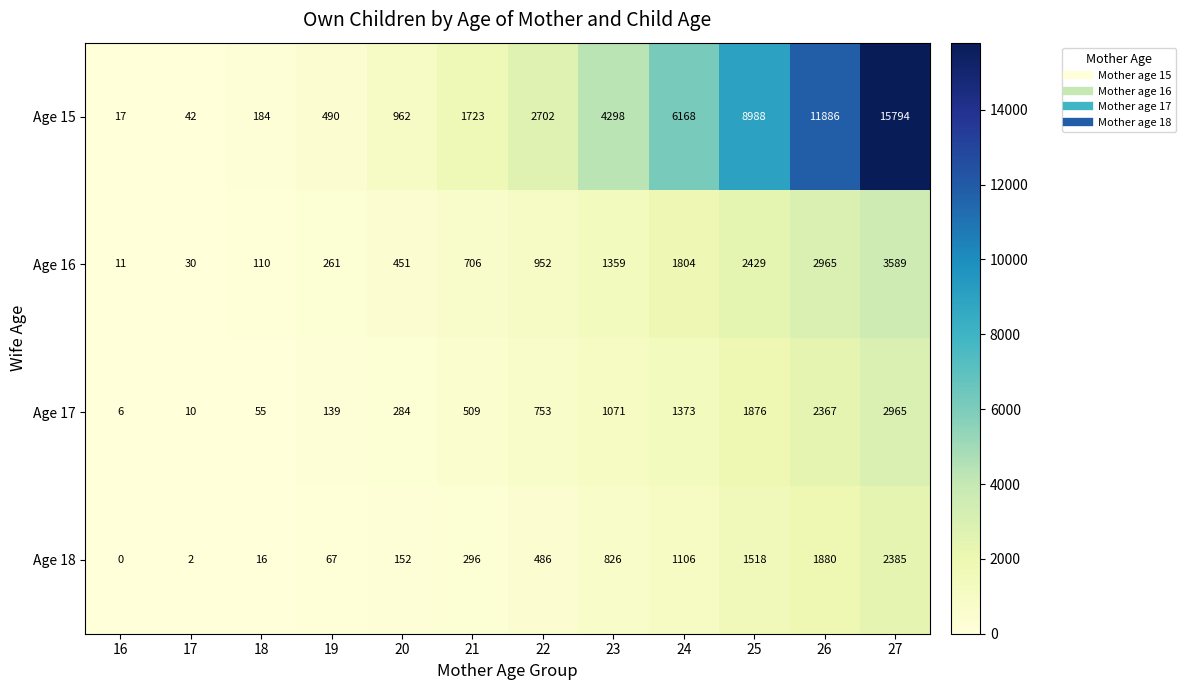

Which series has the largest range (max minus min)?

Age 15